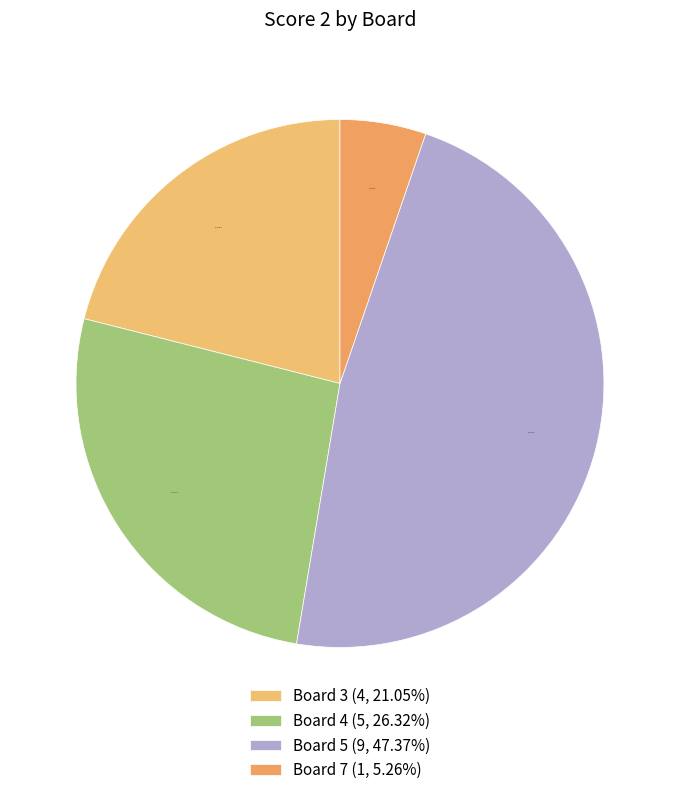

What is the smallest slice in the pie chart?

Board 7 (1, 5.26%)